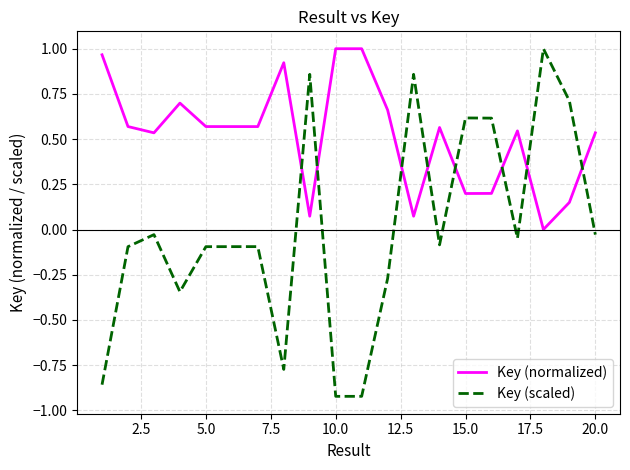

How many values in the Key (scaled) series exceed 0?

6